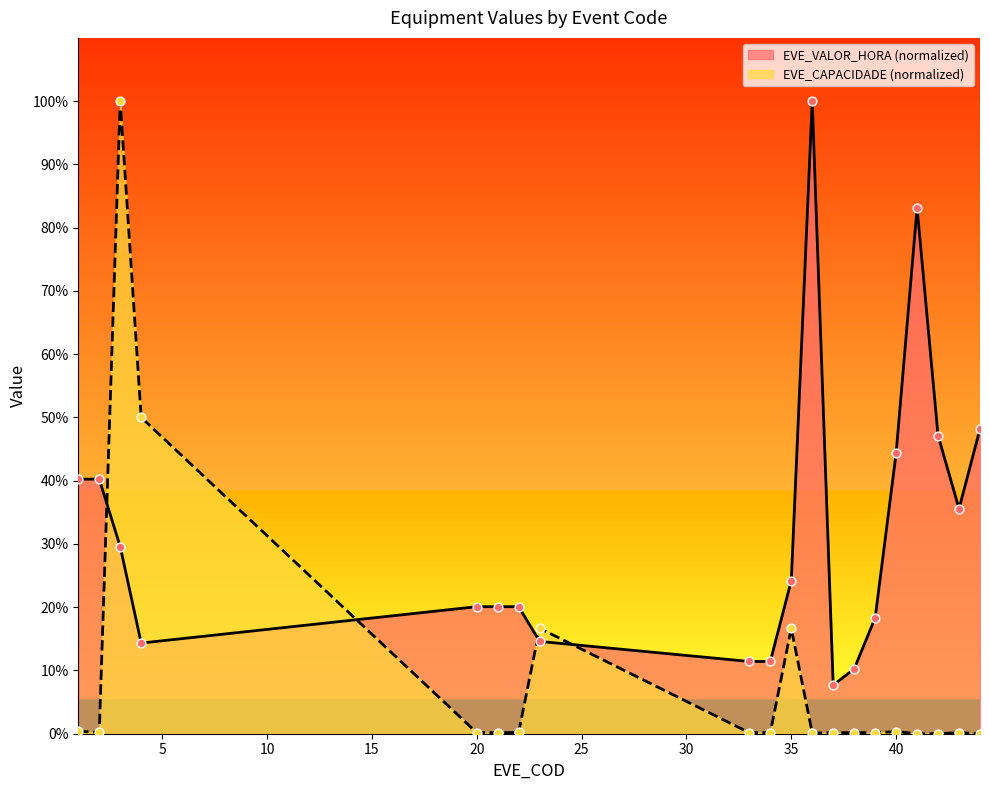

What are all the series names shown in the legend?

EVE_VALOR_HORA (normalized), EVE_CAPACIDADE (normalized)